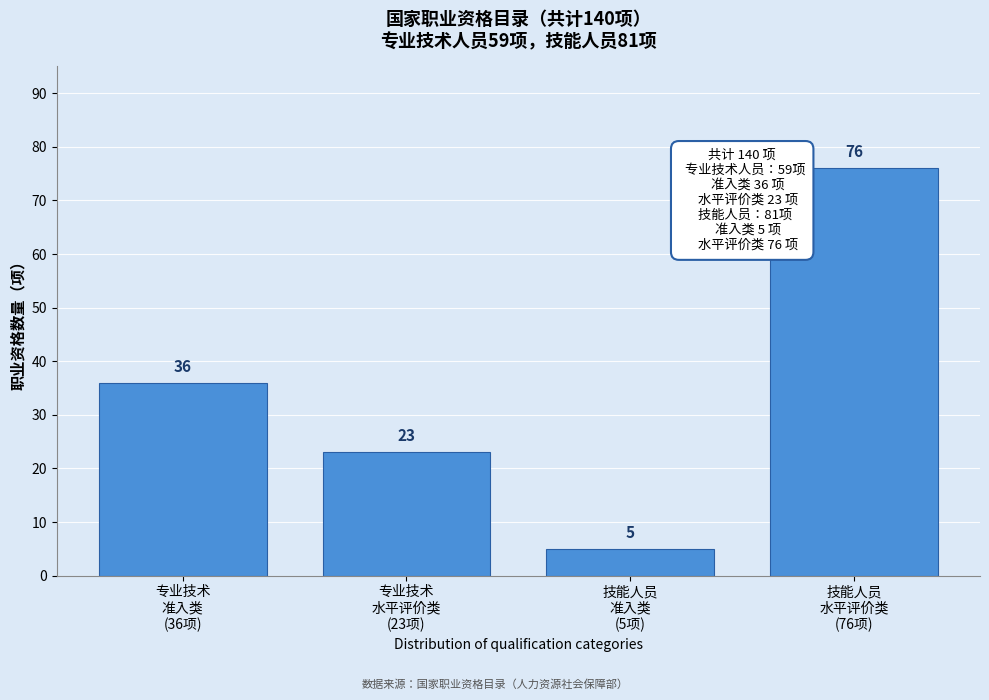

Reading left to right, transcribe all the data shown in this chart.

36	23	5	76